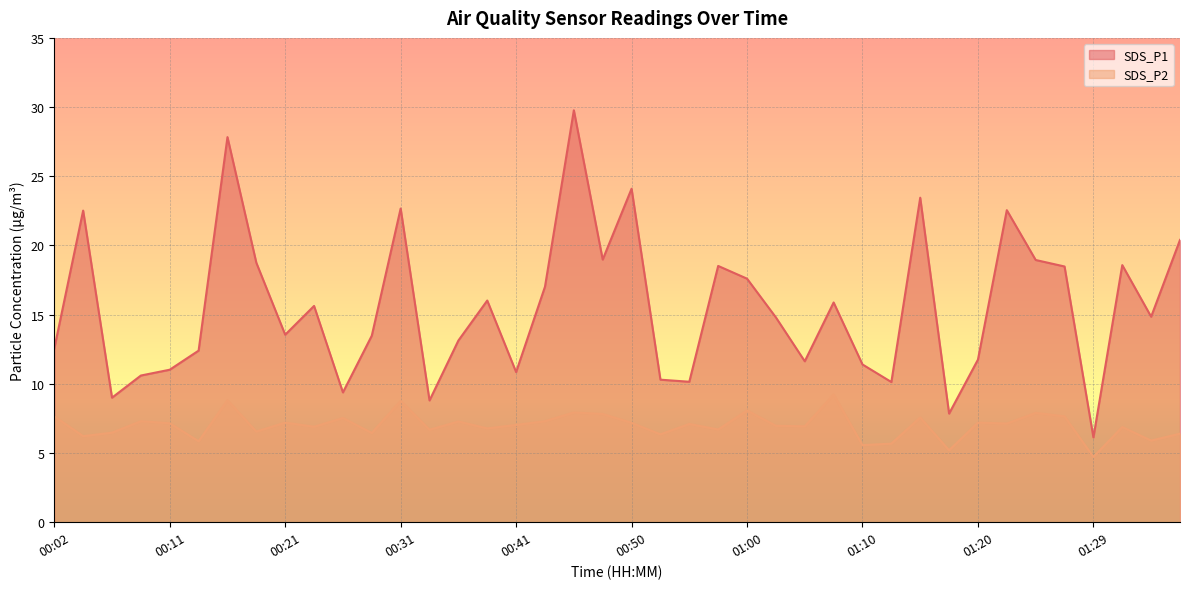

Reading right to left, extract all data points from this chart.

SDS_P1: 20.4	14.8	18.6	6.1	18.5	18.9	22.6	11.8	7.8	23.4	10.1	11.4	15.9	11.6	14.8	17.6	18.5	10.2	10.3	24.1	19.0	29.8	17.0	10.8	16.0	13.1	8.8	22.7	13.5	9.4	15.6	13.6	18.8	27.8	12.4	11.0	10.6	9.0	22.5	12.6
SDS_P2: 6.4	5.9	6.9	4.7	7.7	7.9	7.1	7.2	5.2	7.6	5.7	5.6	9.2	6.9	7.0	8.1	6.7	7.1	6.3	7.2	7.8	7.9	7.3	7.0	6.8	7.3	6.7	8.8	6.5	7.5	6.9	7.2	6.5	8.8	5.8	7.2	7.3	6.5	6.2	7.7